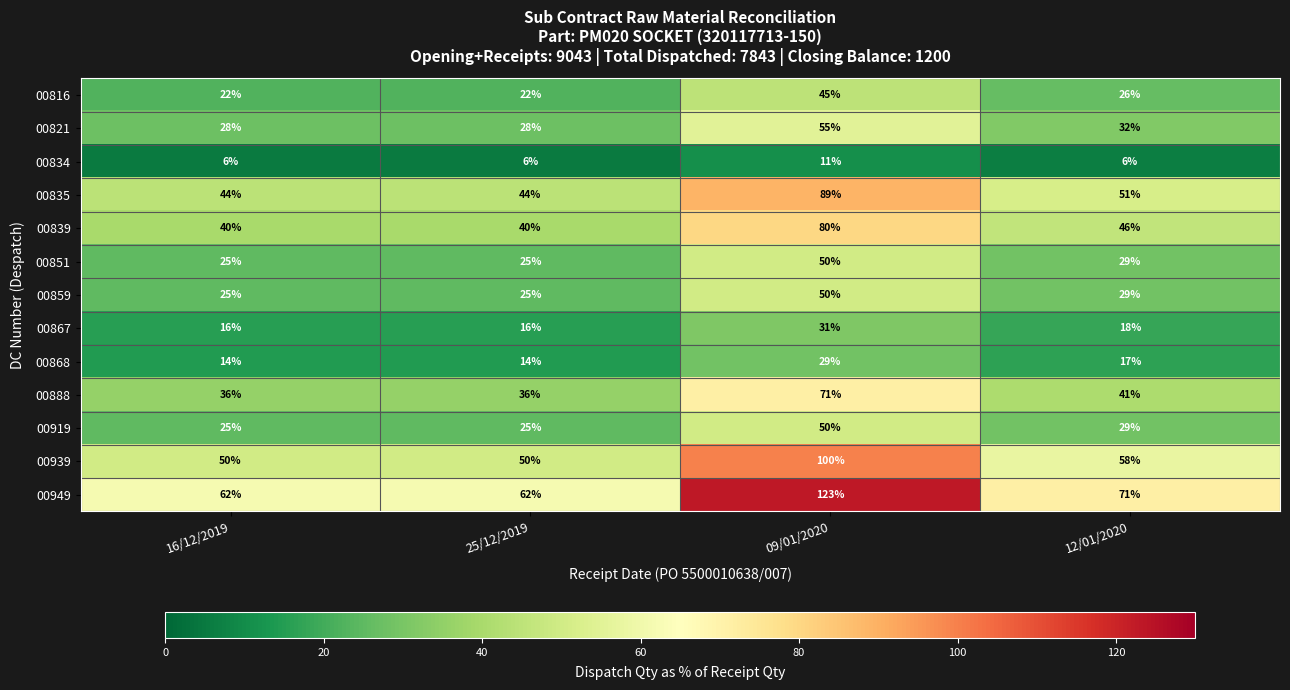

Is it true that 00859 equals 25 at 16/12/2019?

True